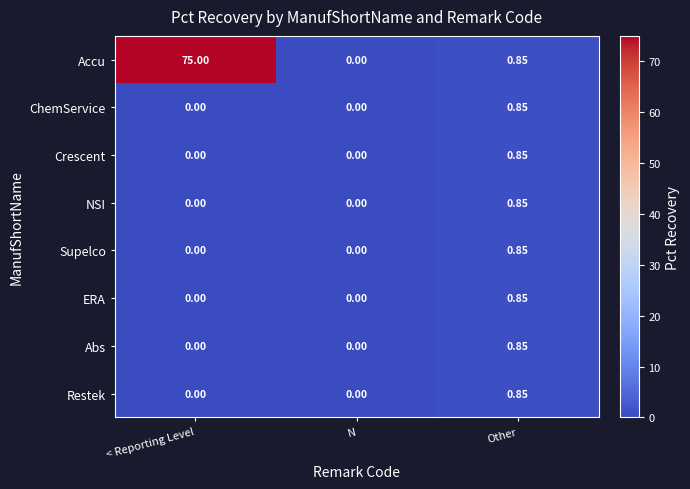

Which series has the widest spread of values?

Accu